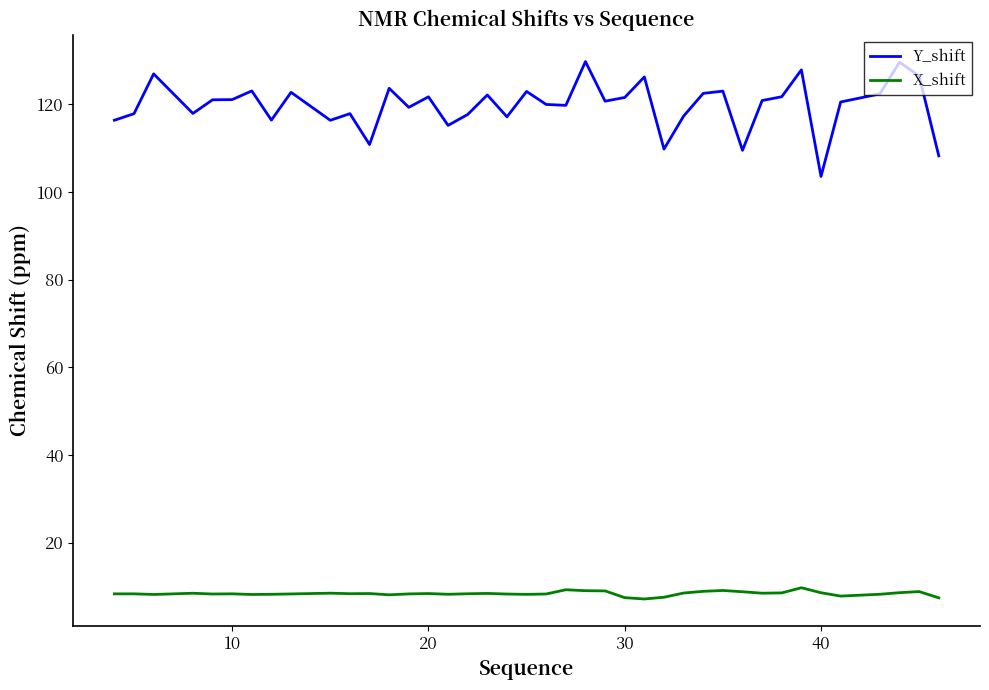

List the series in order of their overall mean, highest first.

Y_shift, X_shift